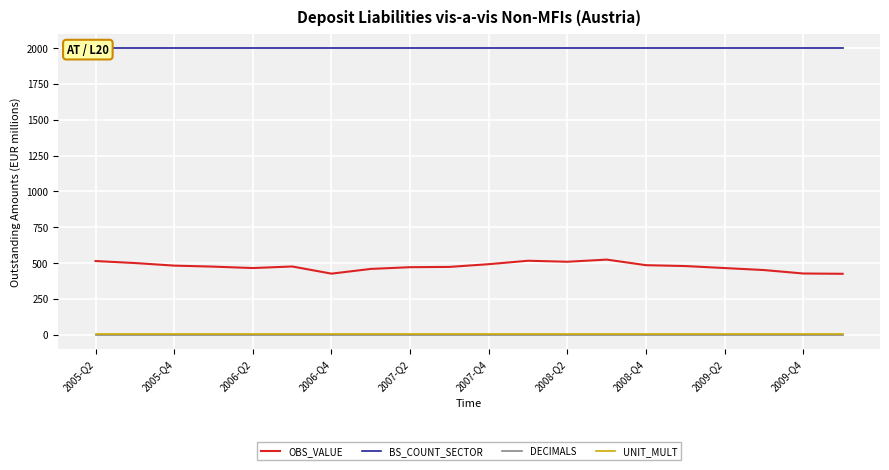

Count the number of data series in this chart.

4